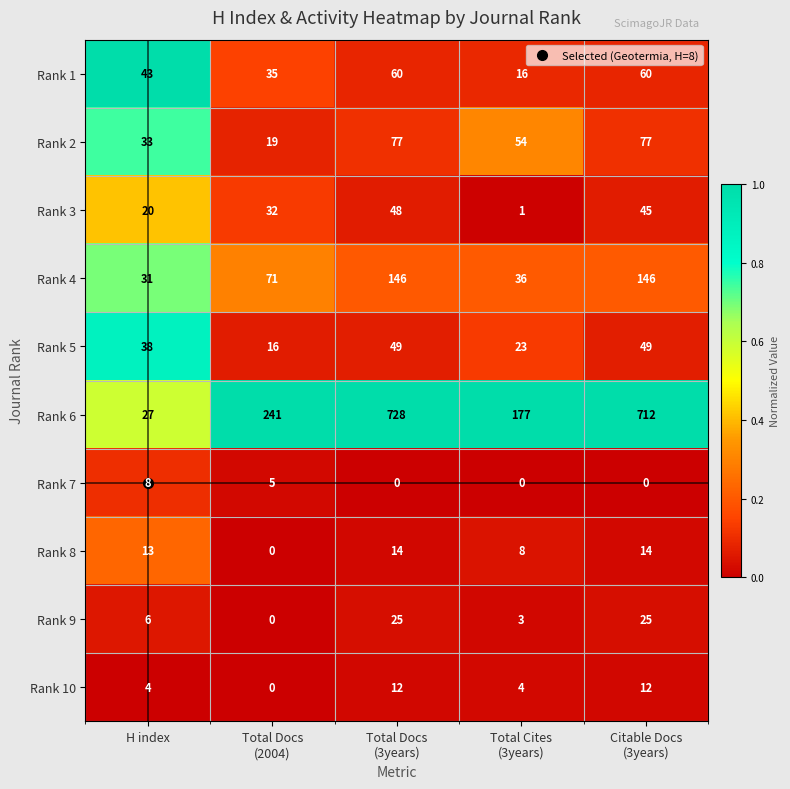

How many Rank 5 values are between 23 and 49?

4